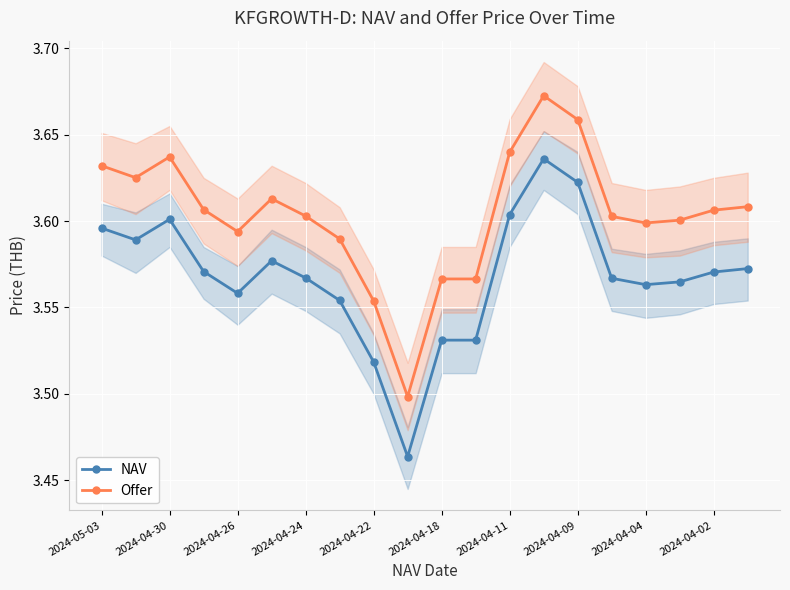

How many lines are shown in the chart?

2